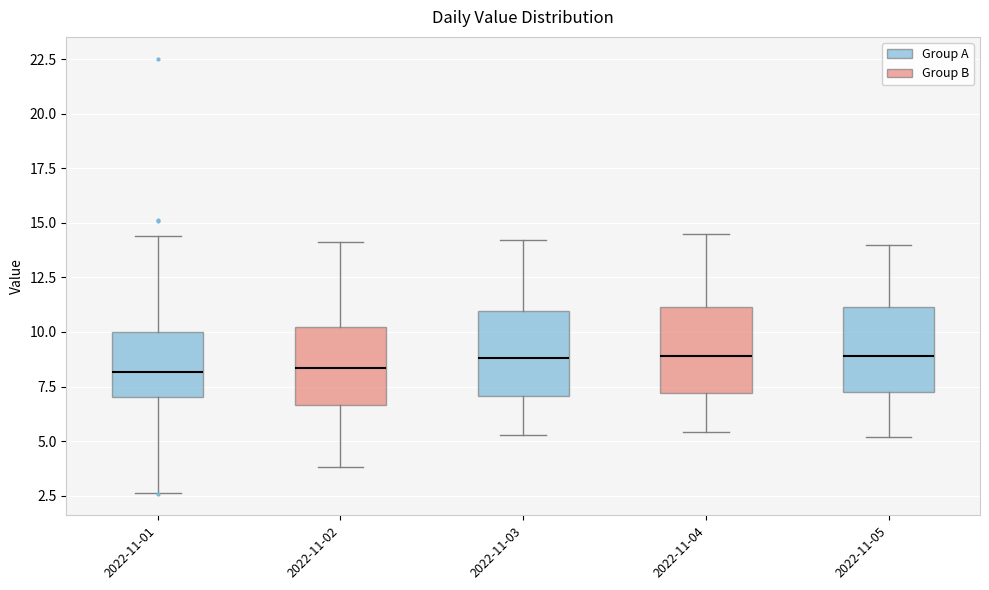

Where does the lower whisker of the box for 2022-11-01 end on the y-axis? The values are not printed on the chart, so give them approximately, as read against the axis.

2.5